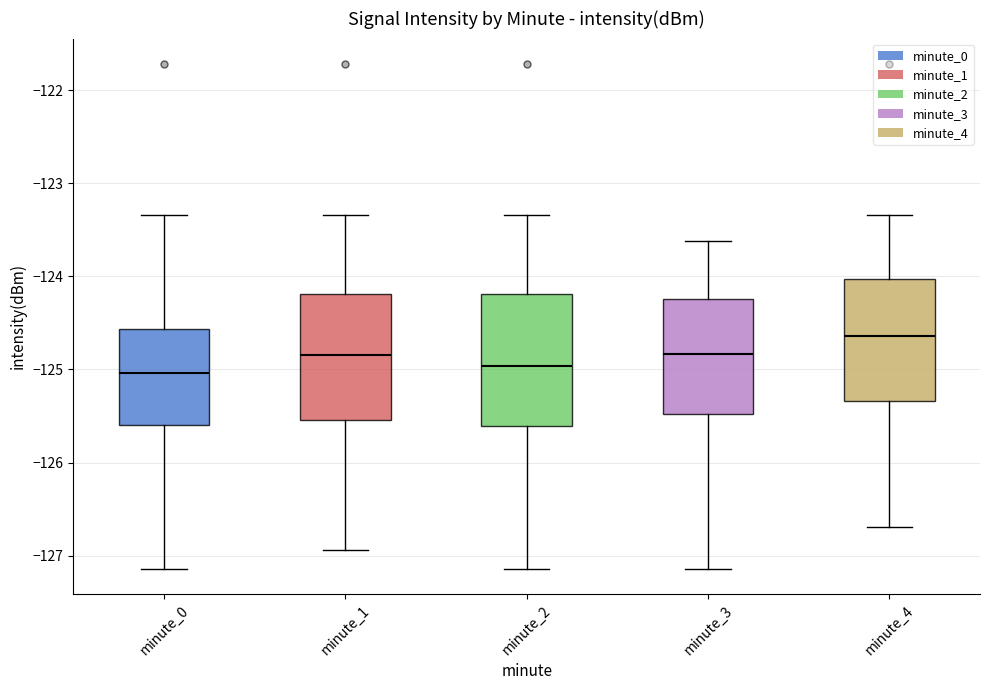

Where is the upper edge of the box for minute_3 on the y-axis? The values are not printed on the chart, so give them approximately, as read against the axis.

-124.2